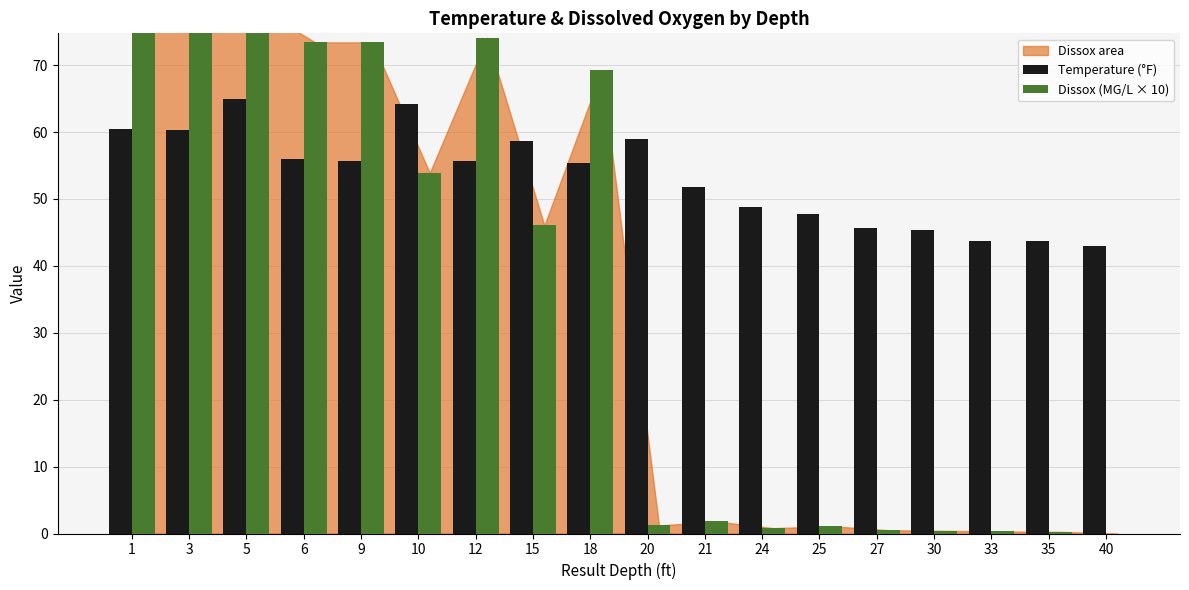

At which category does the chart reach its minimum across all series?

40